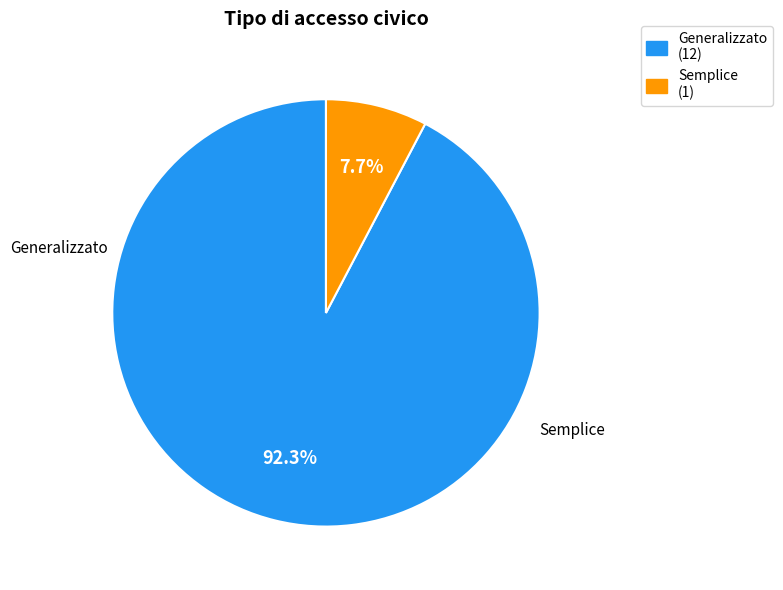

What is the majority slice?

Generalizzato